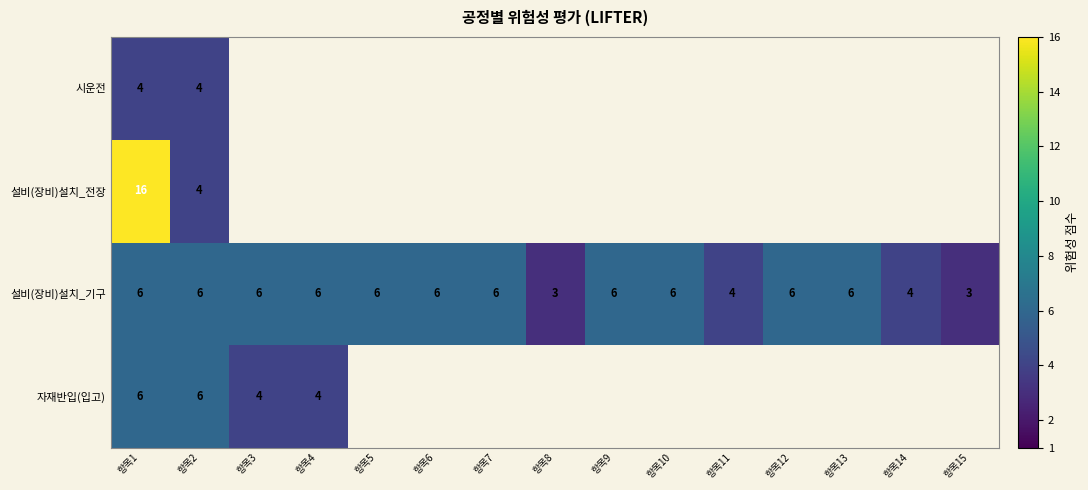

How many series are shown in this chart?

4